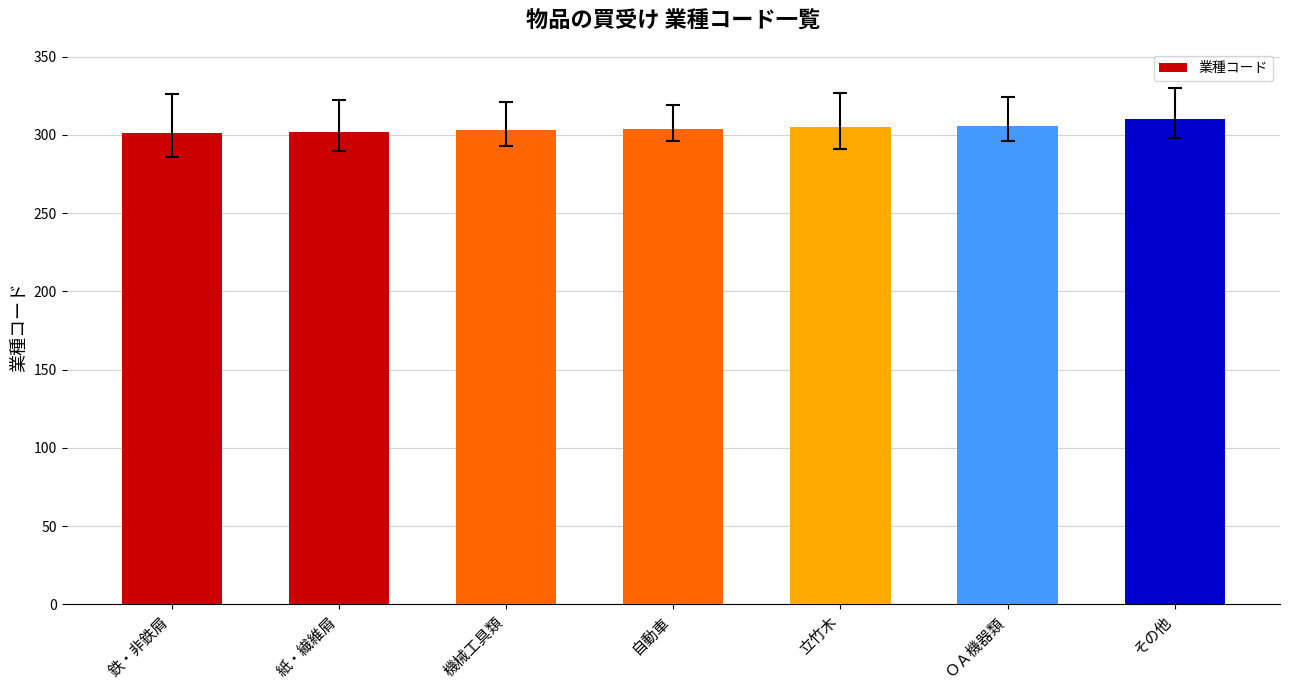

Which has a higher value, ＯＡ機器類 or 鉄・非鉄屑?

ＯＡ機器類